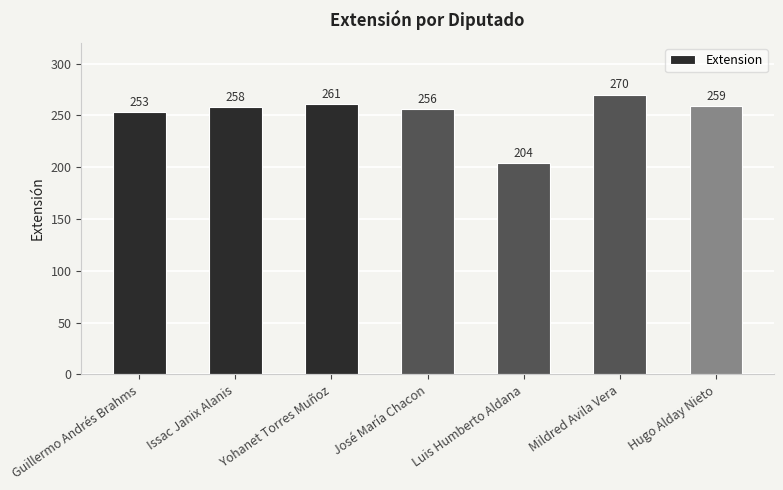

Read the value at Issac Janix Alanis, to the nearest 5.

260